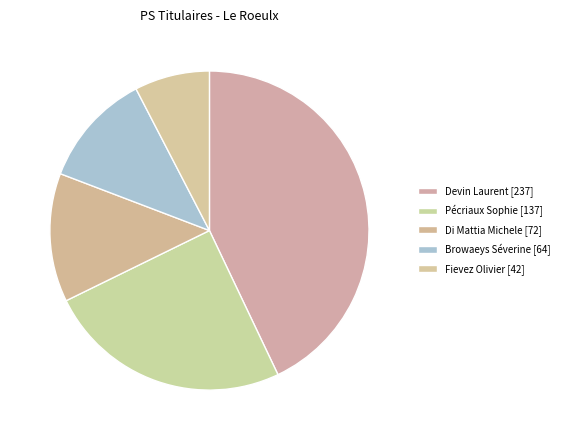

Which has a higher value, 12% or 13%?

13%